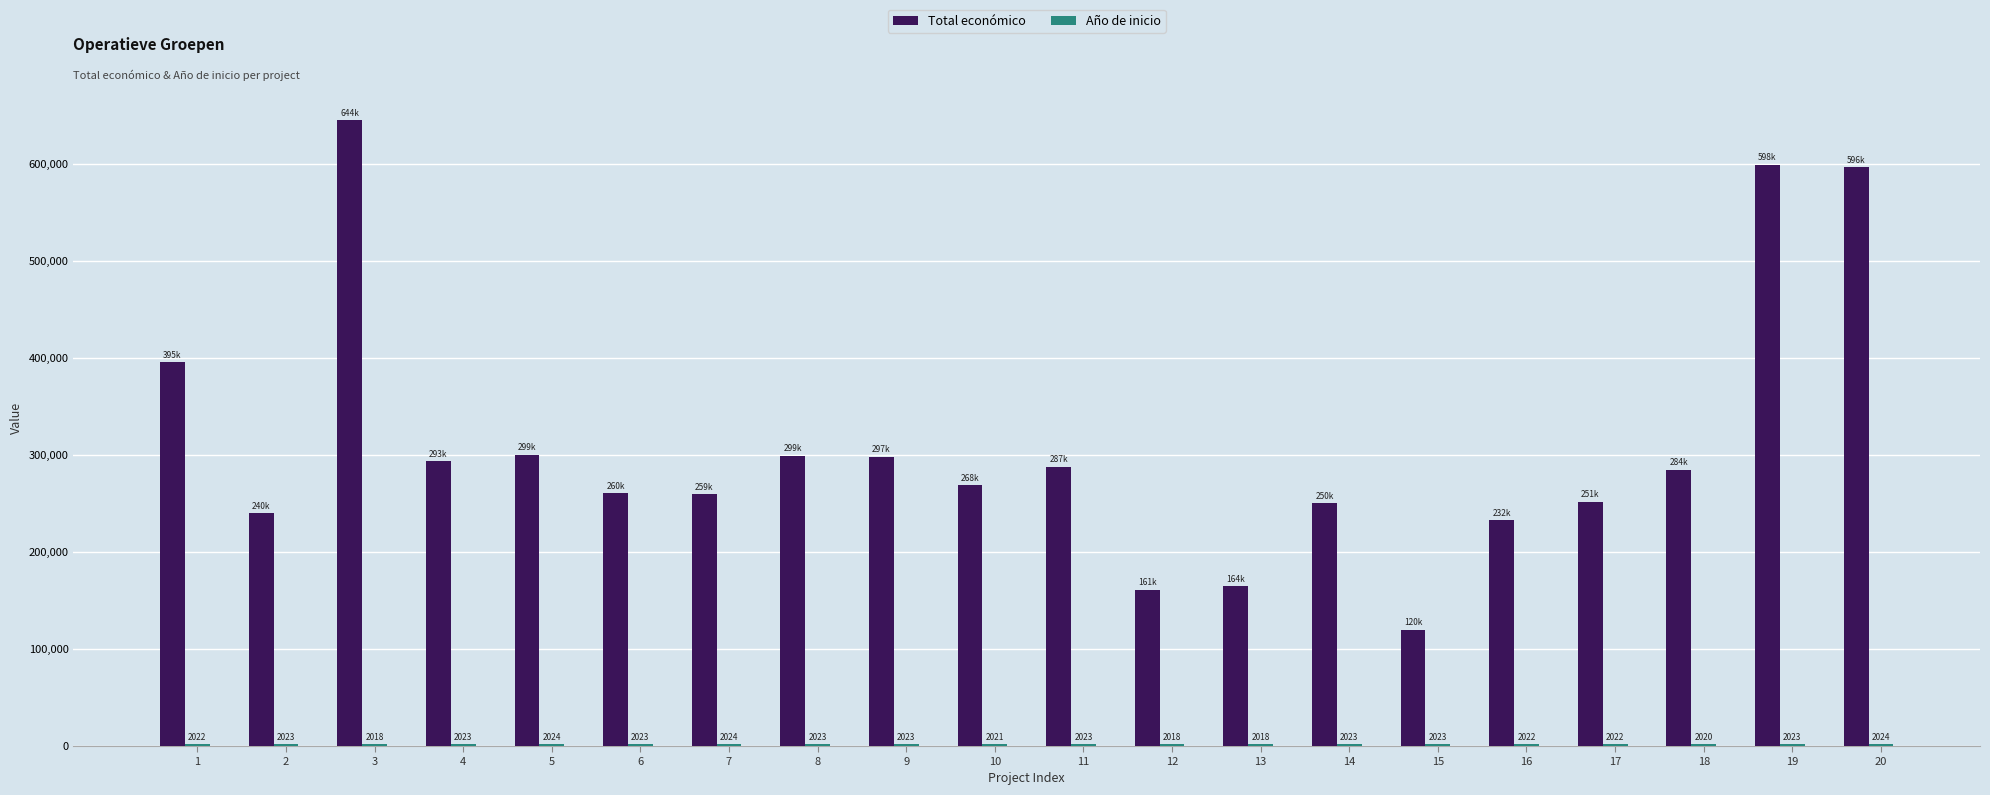

What is the sum of the Total económico values at 14 and 1?

645340